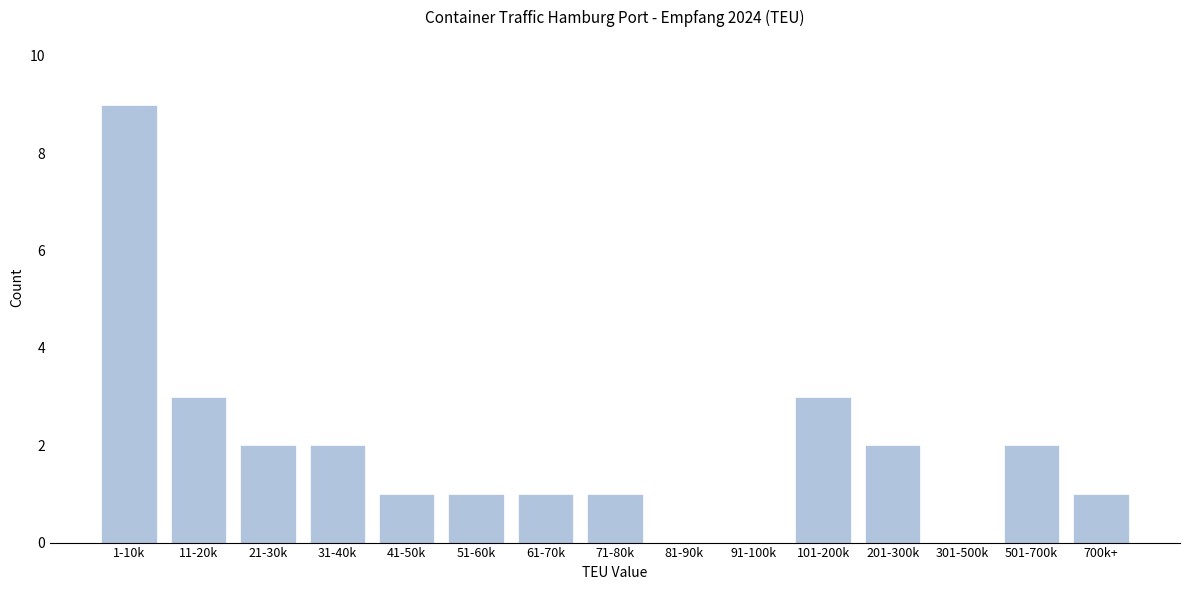

Reading left to right, transcribe all the data shown in this chart.

1-10k=9	11-20k=3	21-30k=2	31-40k=2	41-50k=1	51-60k=1	61-70k=1	71-80k=1	81-90k=0	91-100k=0	101-200k=3	201-300k=2	301-500k=0	501-700k=2	700k+=1